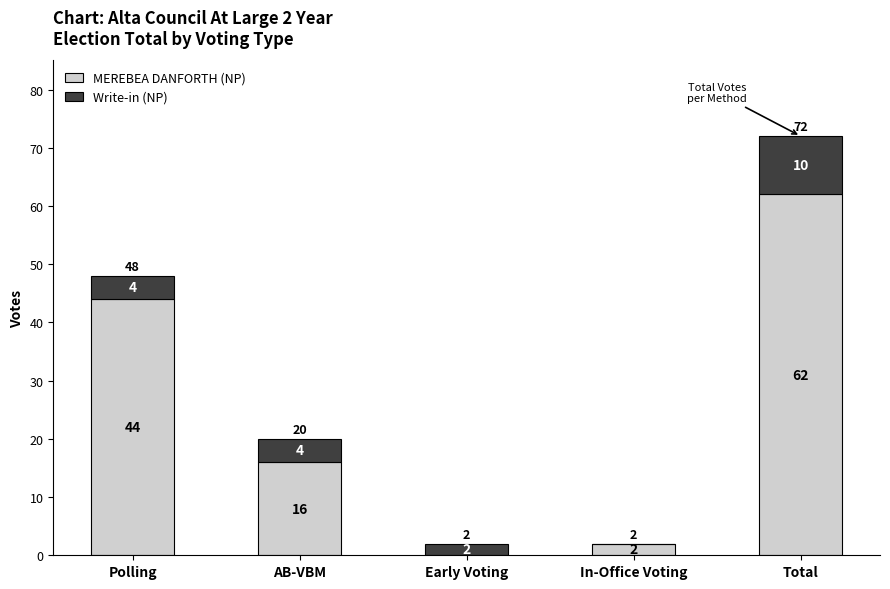

What value does the MEREBEA DANFORTH (NP) series have at Total, to the nearest 5?

60